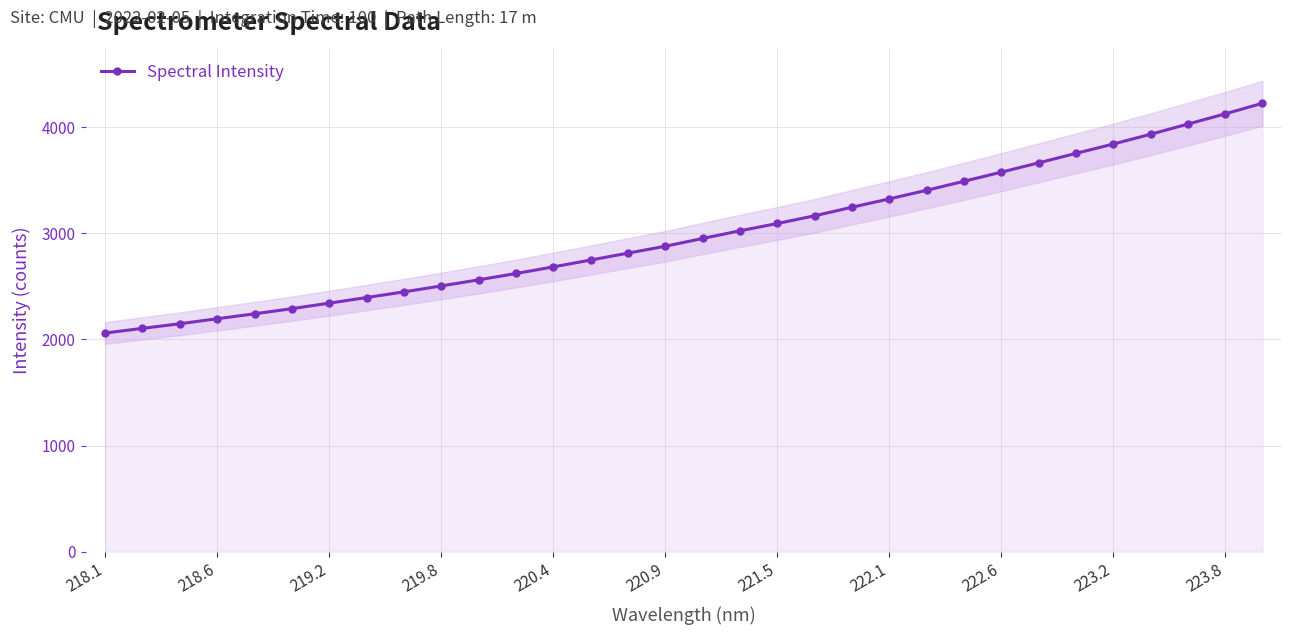

What is the smallest value displayed?

2060.1